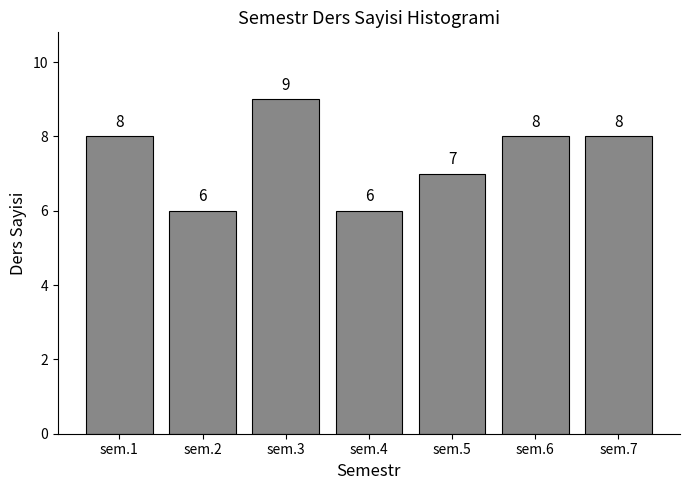

Reading left to right, transcribe all the data shown in this chart.

sem.1=8	sem.2=6	sem.3=9	sem.4=6	sem.5=7	sem.6=8	sem.7=8